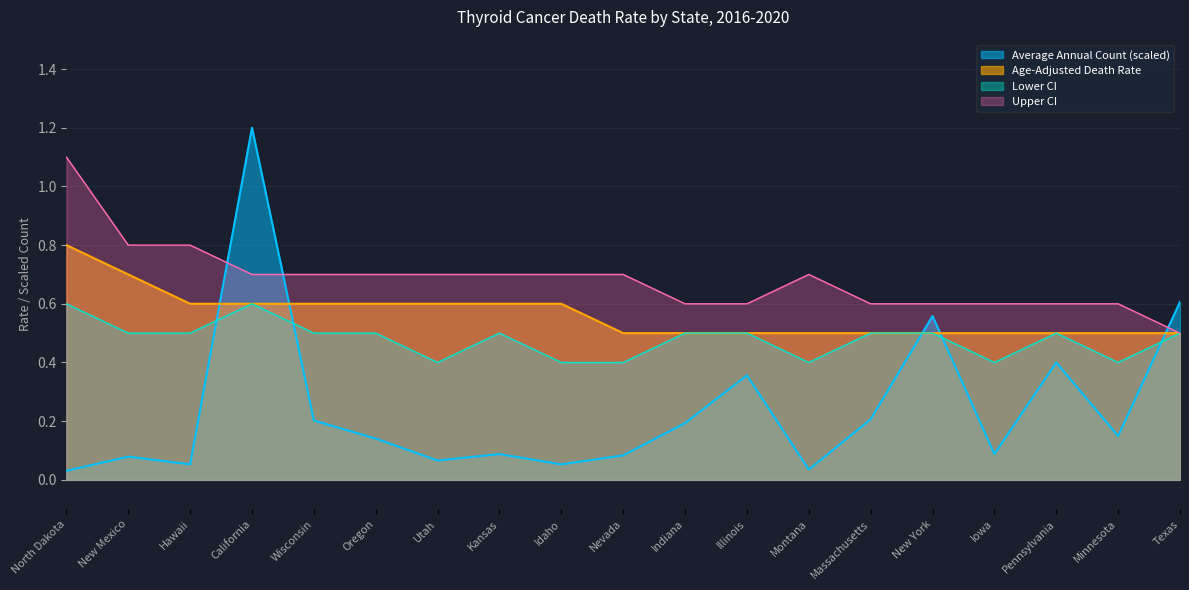

What is the maximum value for Age-Adjusted Death Rate?

0.8